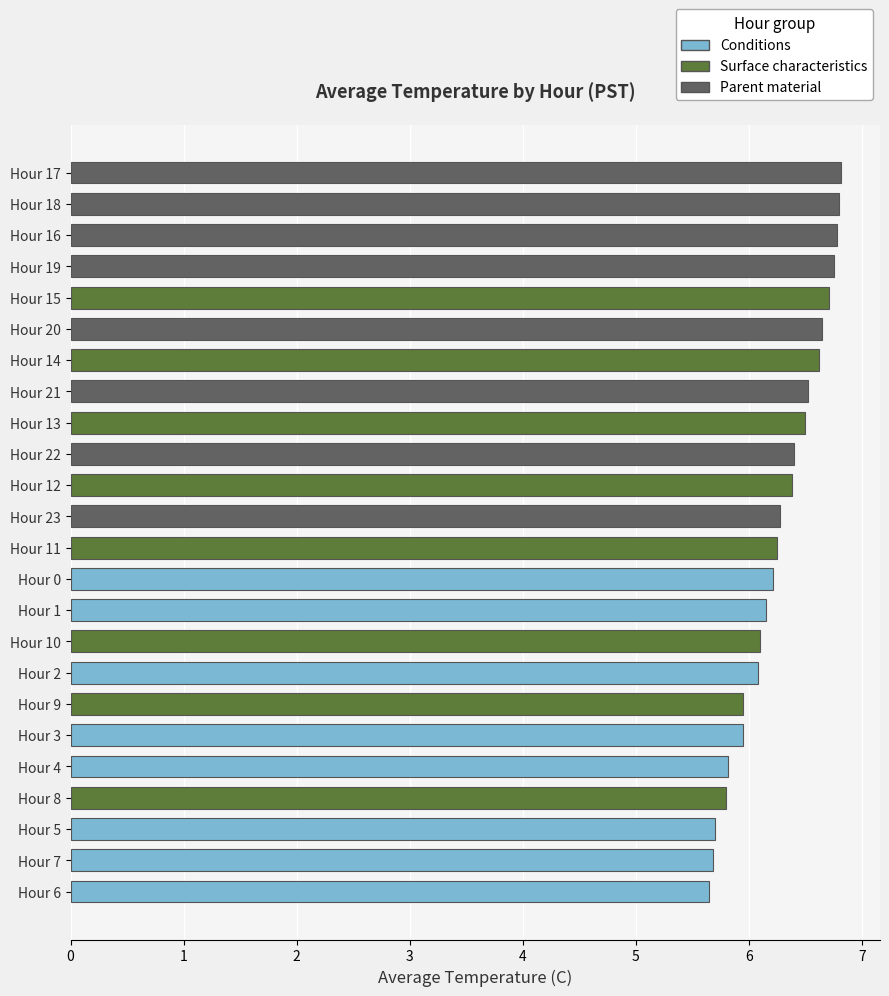

What is the label of the 4th bar from the top?

Hour 19